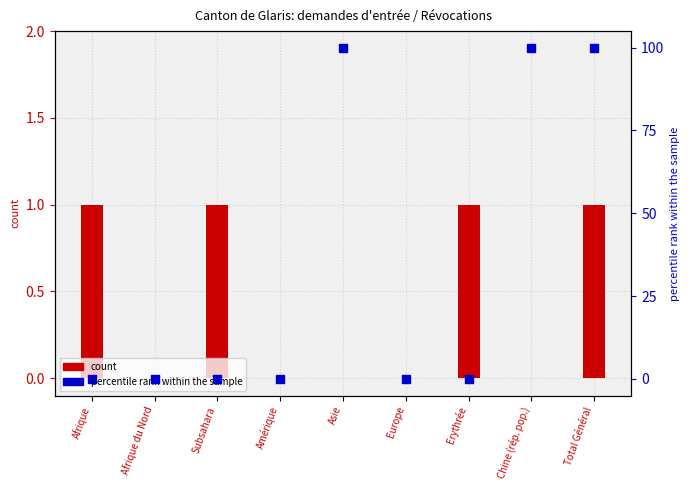

Which series reaches the minimum Y coordinate?

col_5 (Refus)